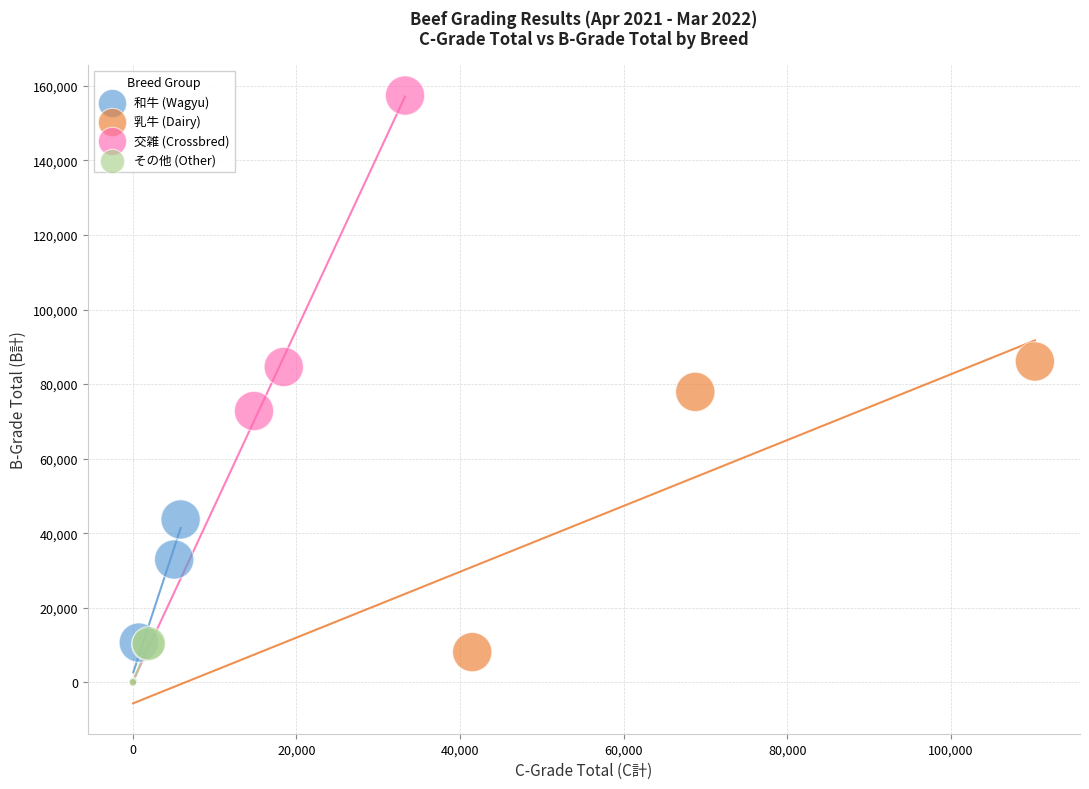

Which series has the largest Y range (max minus min)?

交雑 (Crossbred)